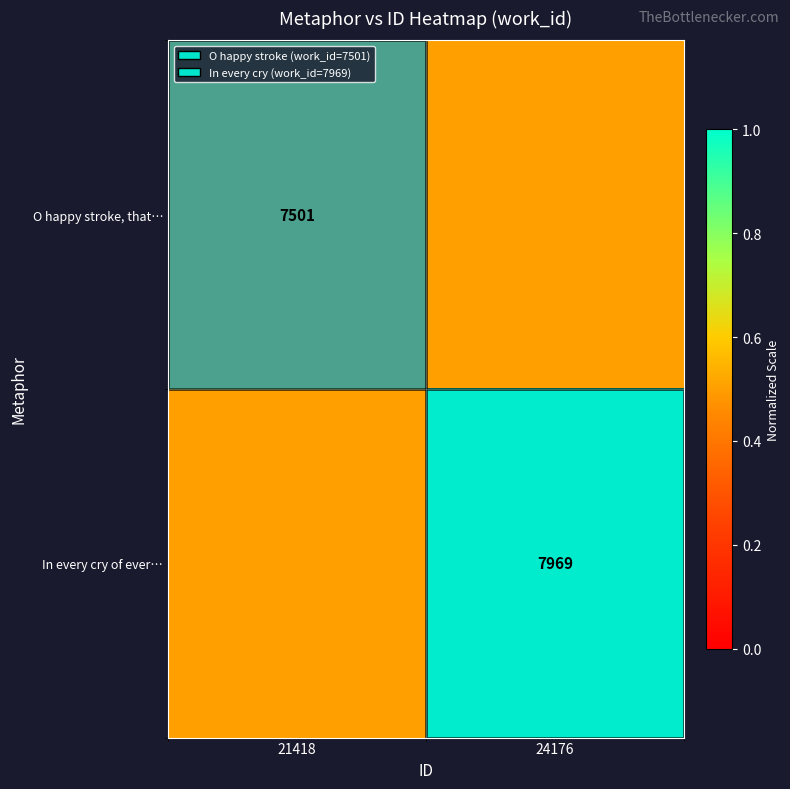

Is it true that O happy stroke, that… equals 5101.1 at 21418?

False